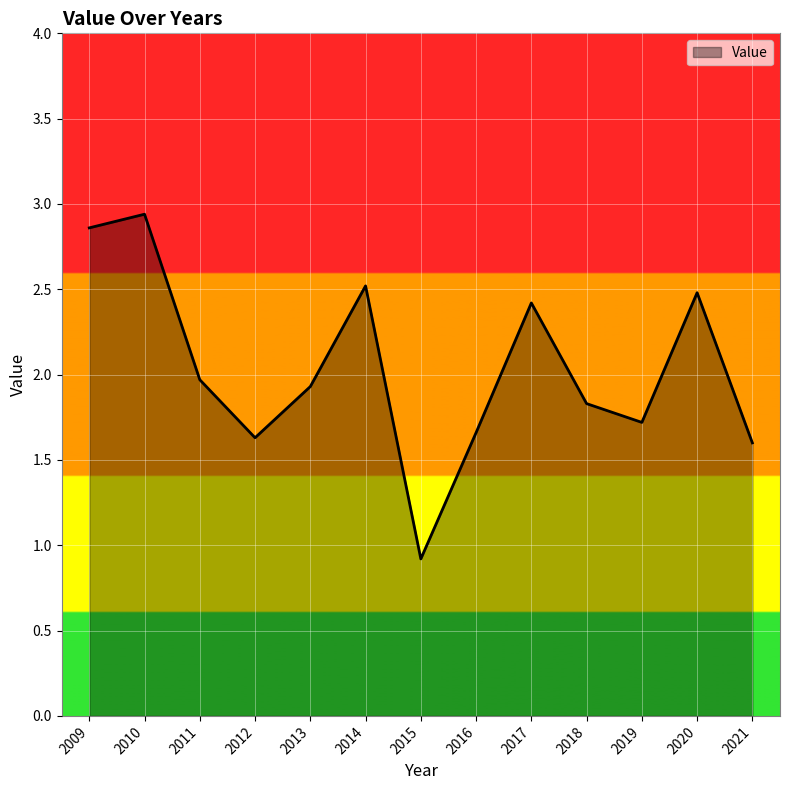

True or false: the data shows 1.1 at 2013.

False